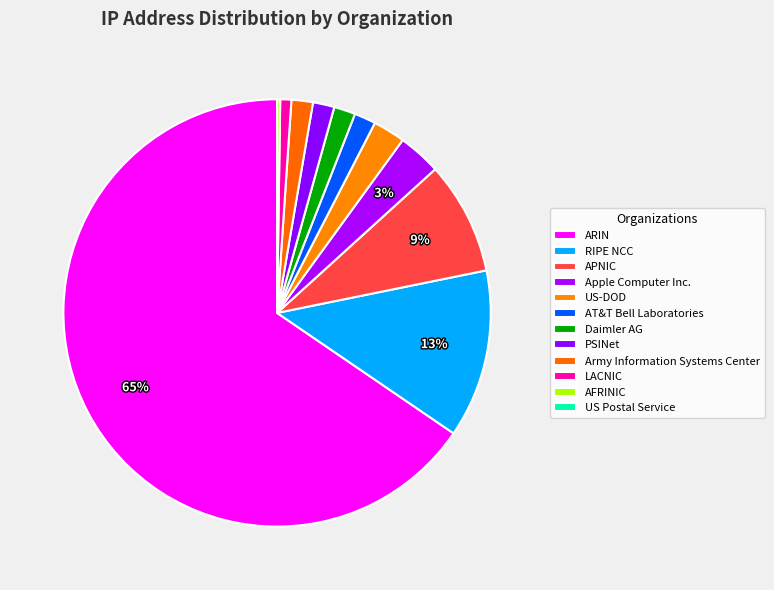

How many segments does this pie chart have?

12